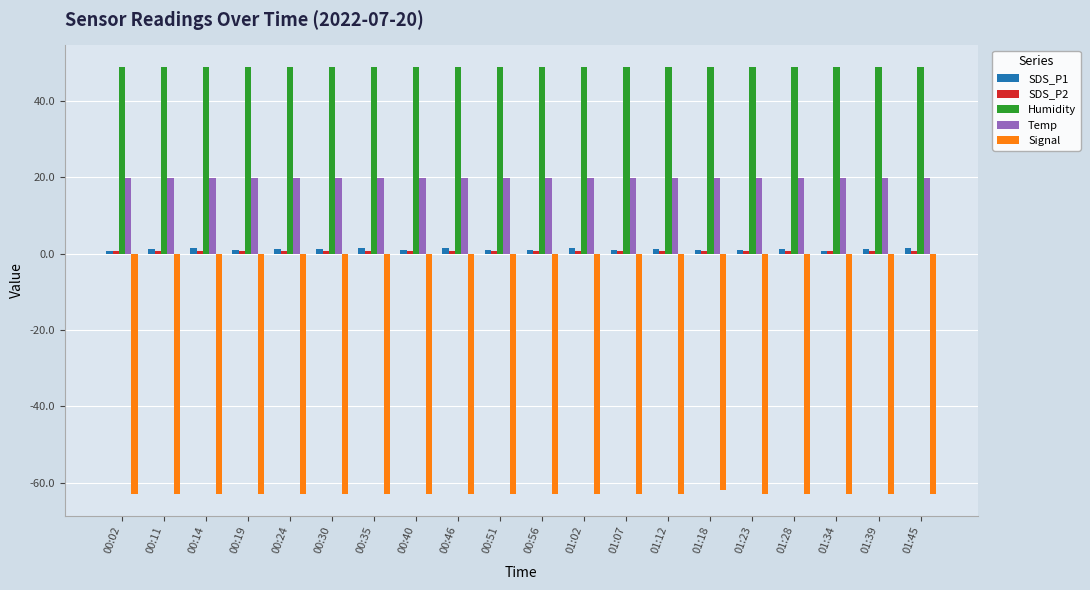

Is the value of Signal at 01:39 greater than the value of SDS_P1 at 01:45?

No